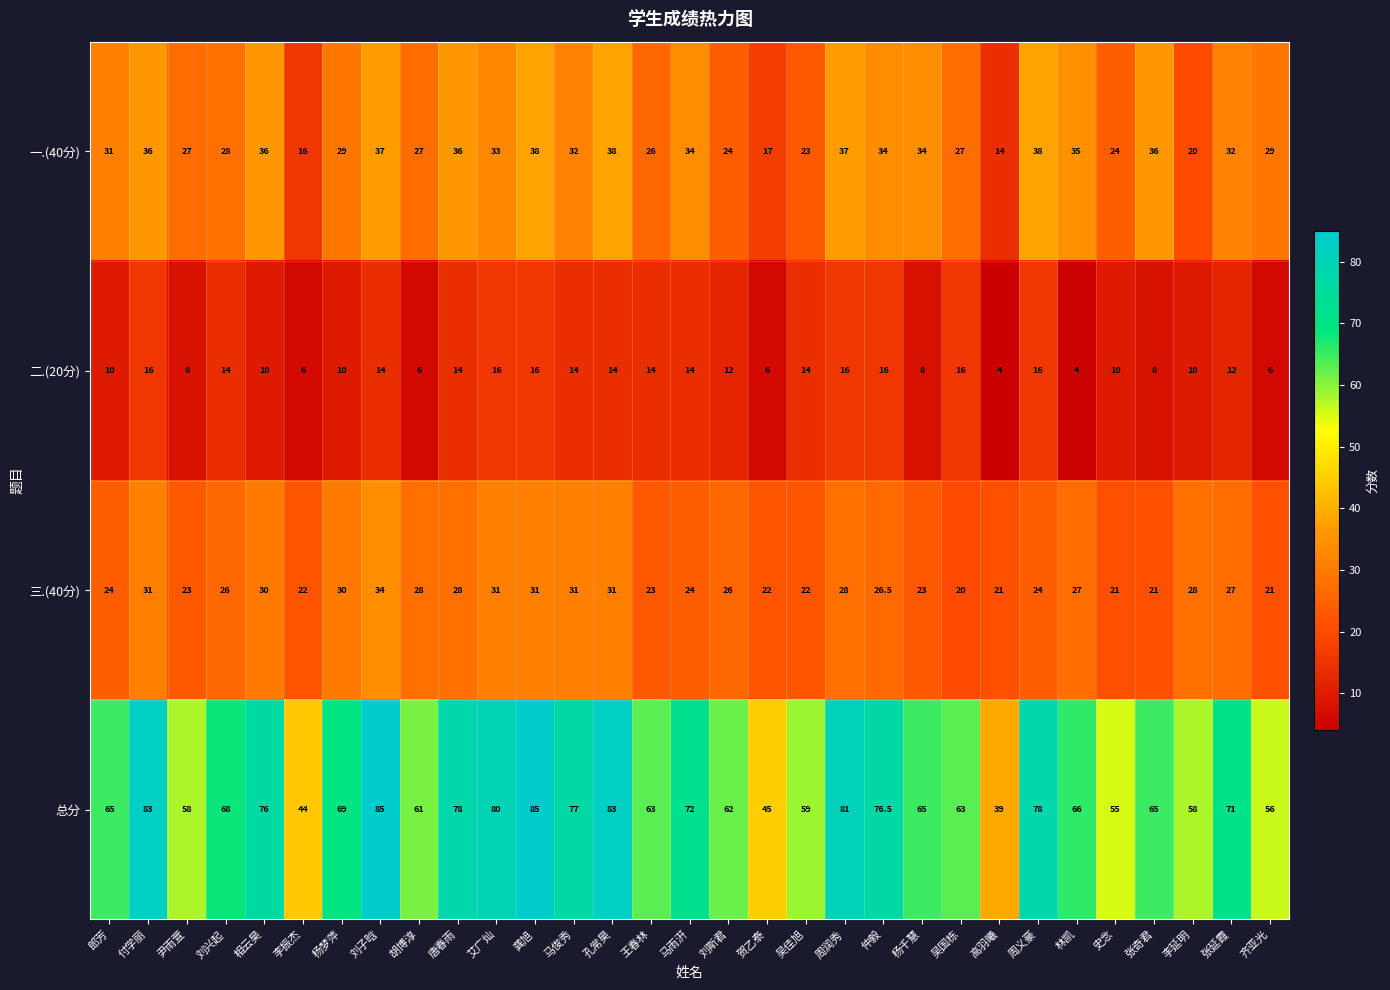

Rank the series by their maximum value, from highest to lowest.

总分, 一.(40分), 三.(40分), 二.(20分)